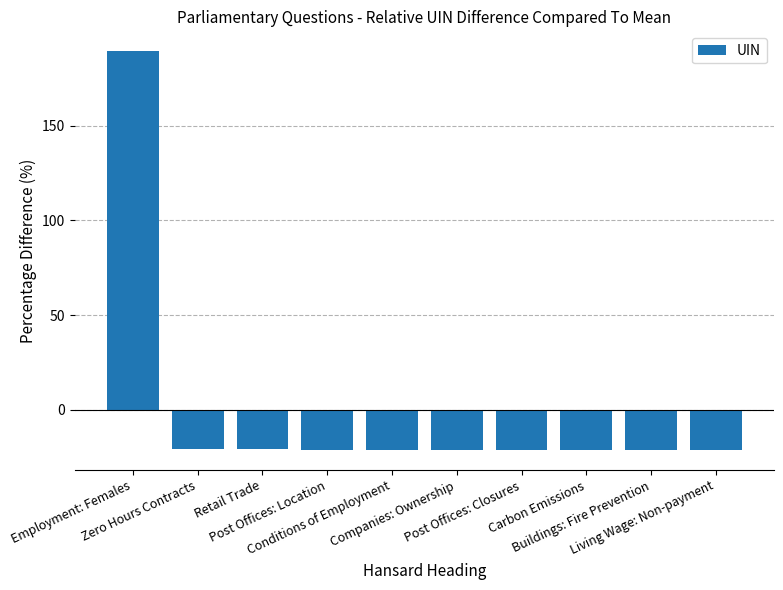

What is the smallest value displayed?

-21.2